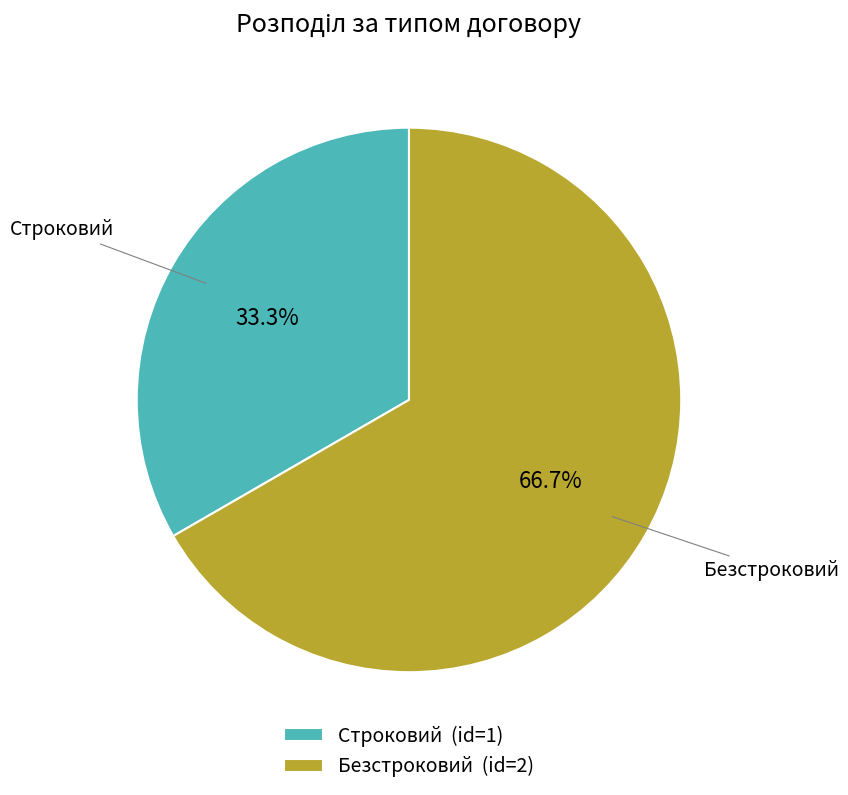

Which slice is the largest?

Безстроковий